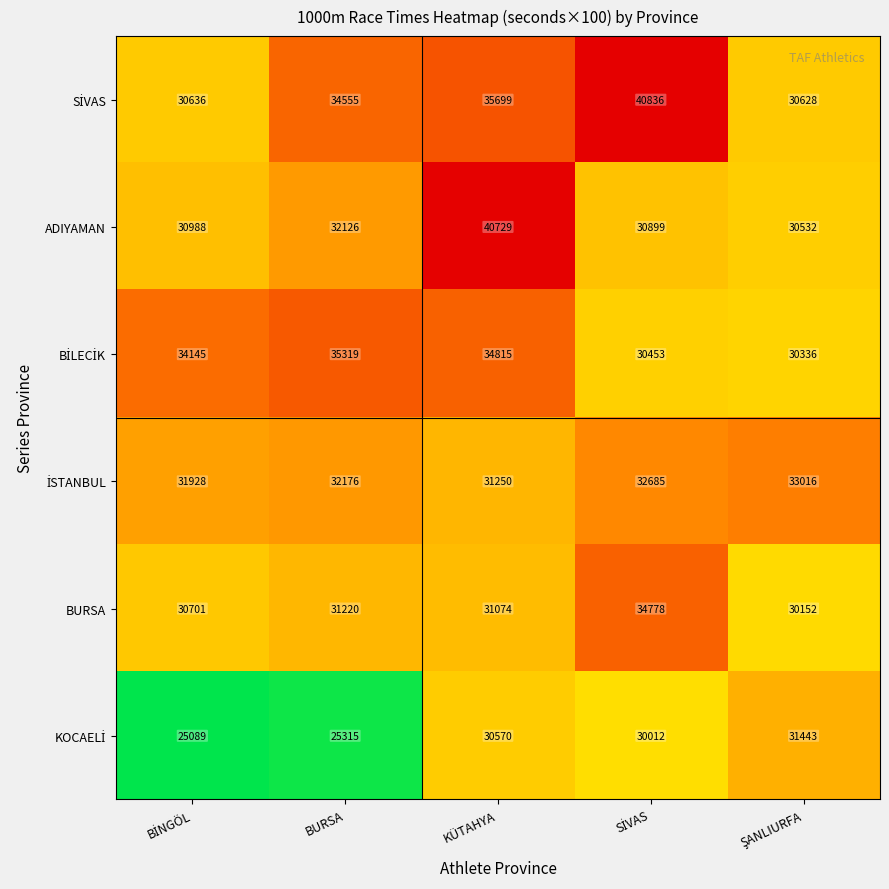

What is the total value across all series at BURSA?

190711